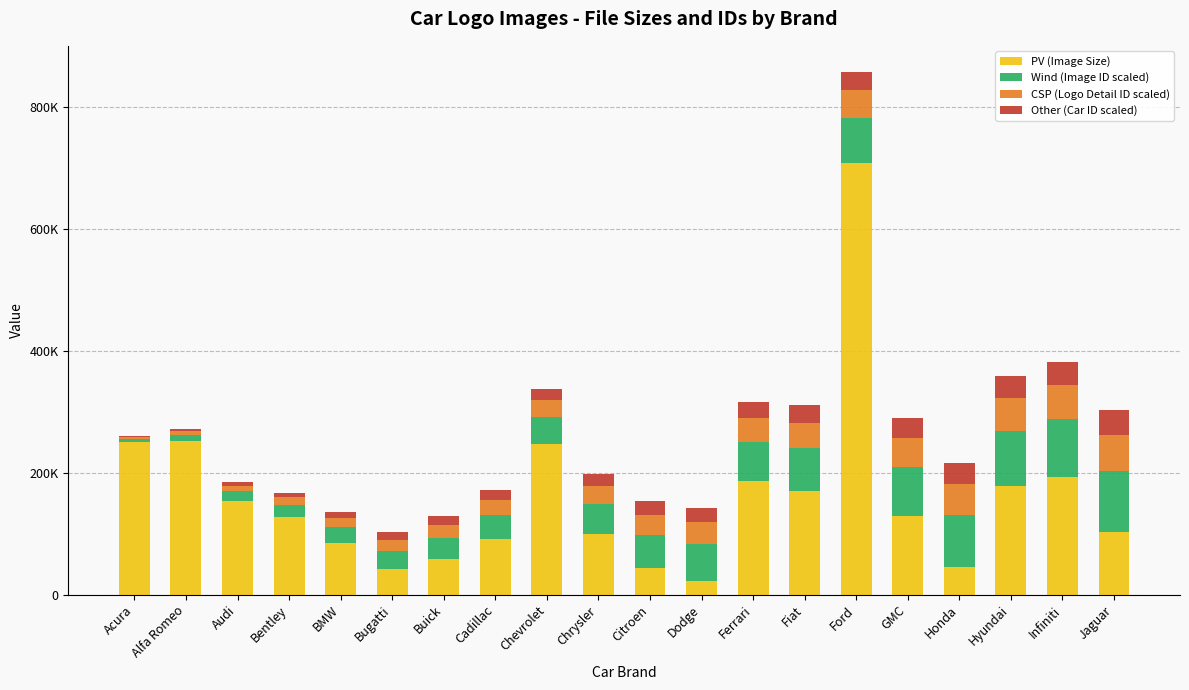

What are all the series names shown in the legend?

PV (Image Size), Wind (Image ID scaled), CSP (Logo Detail ID scaled), Other (Car ID scaled)